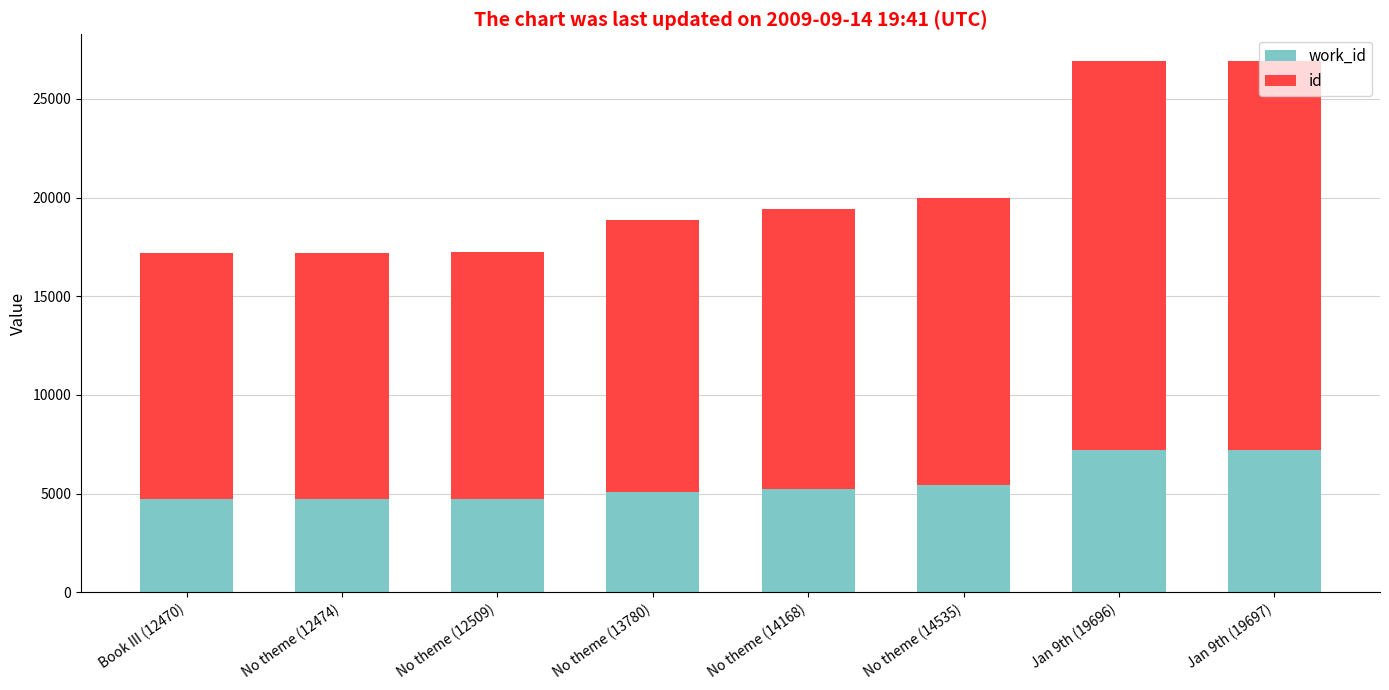

What position from the left is Jan 9th (19696)?

7